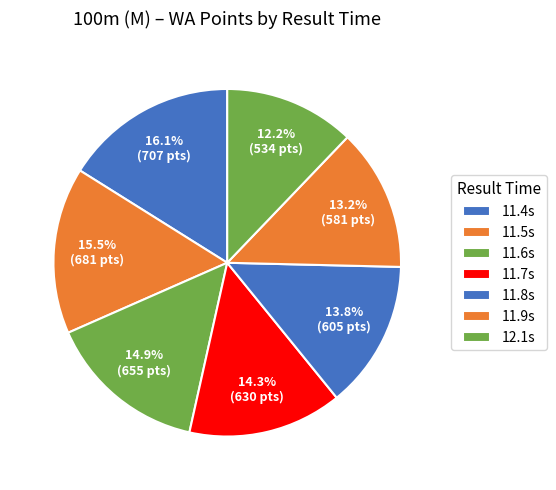

Is there any slice that represents more than half of the pie?

No